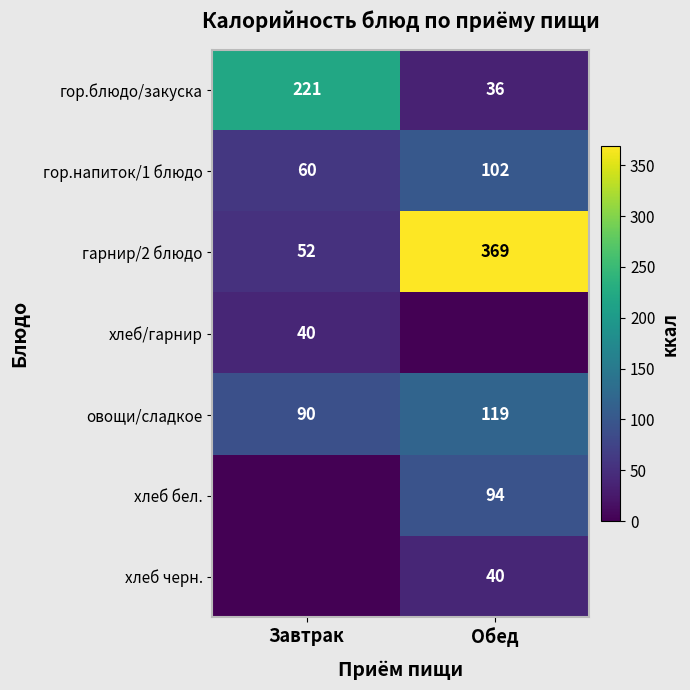

The гор.напиток/1 блюдо series shows 60 at Завтрак. True or false?

True